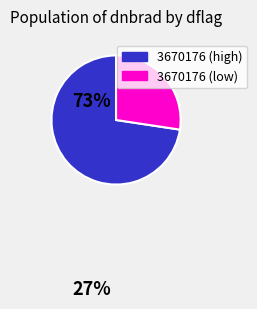

Count the number of slices in the pie.

2